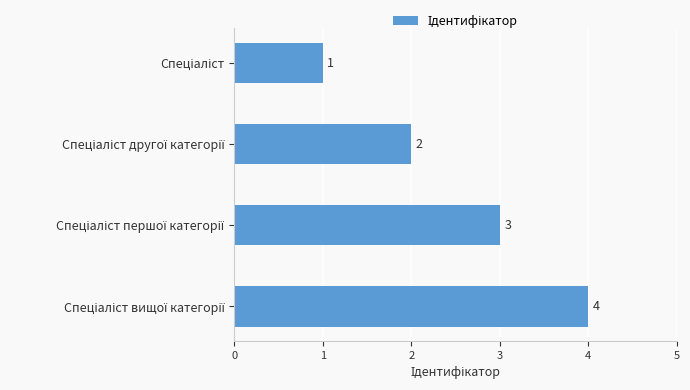

How many values are between 2 and 4?

3